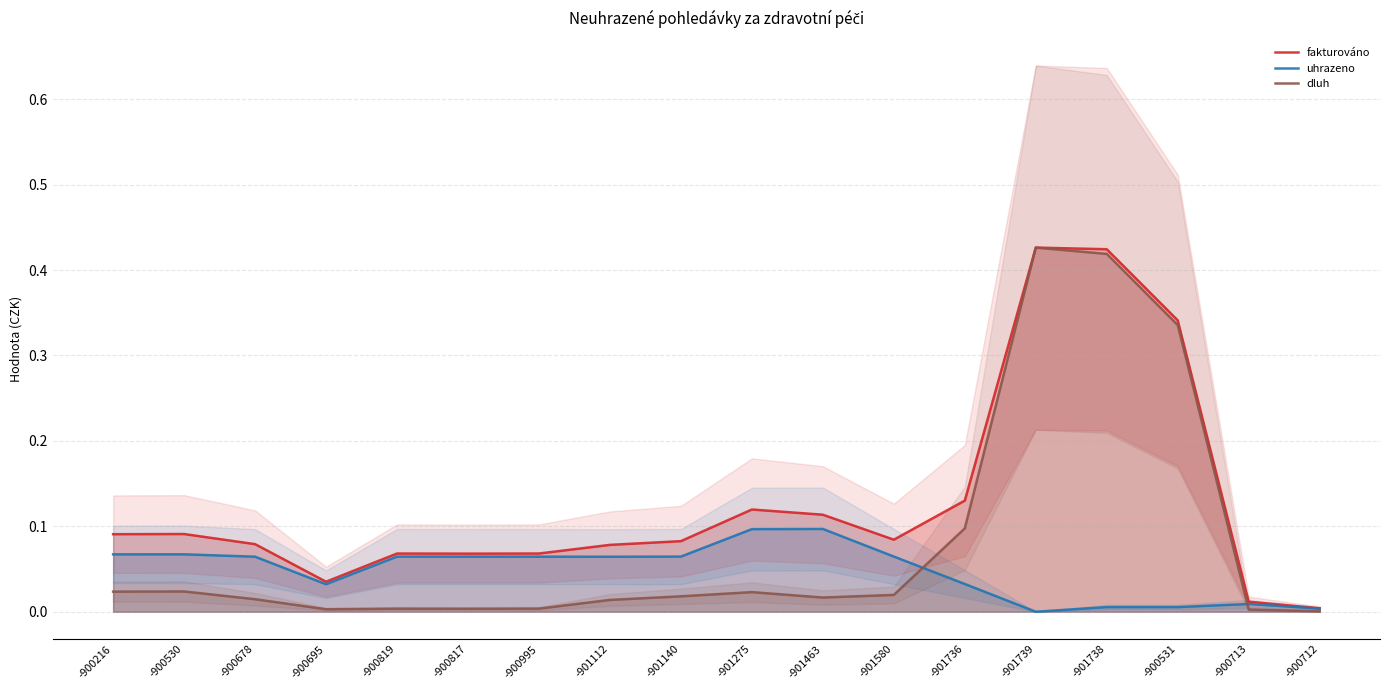

What is the difference between the second highest and minimum values in the uhrazeno series?

0.1